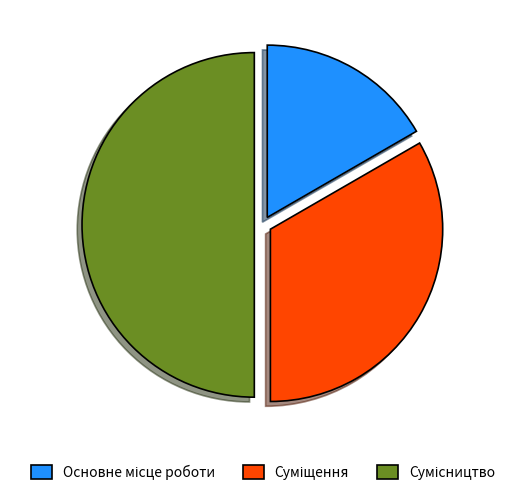

Count the number of slices in the pie.

3